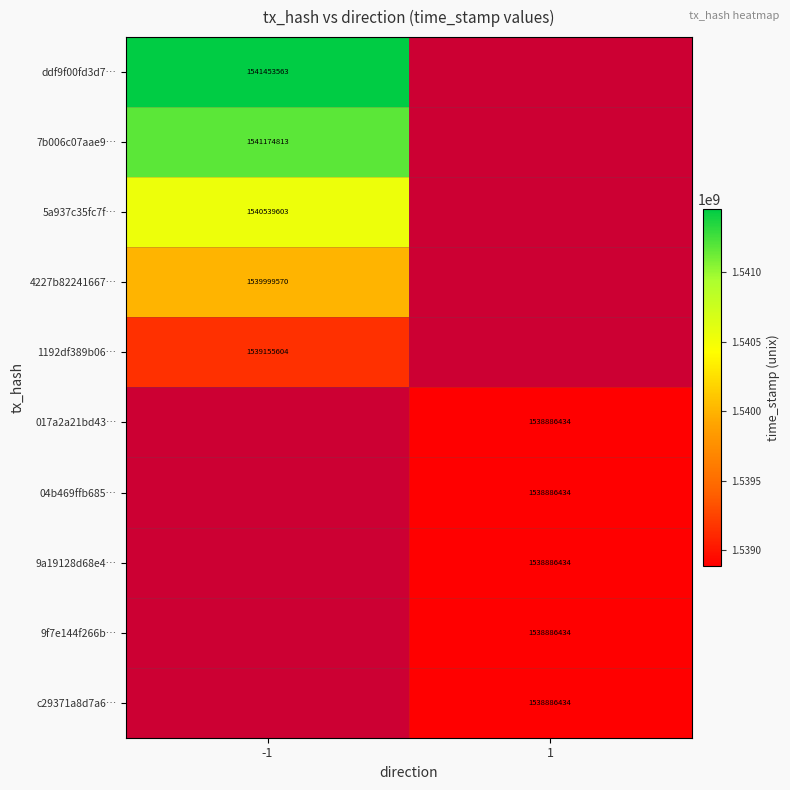

Is it true that ddf9f00fd3d7… equals 1541453563 at -1?

True